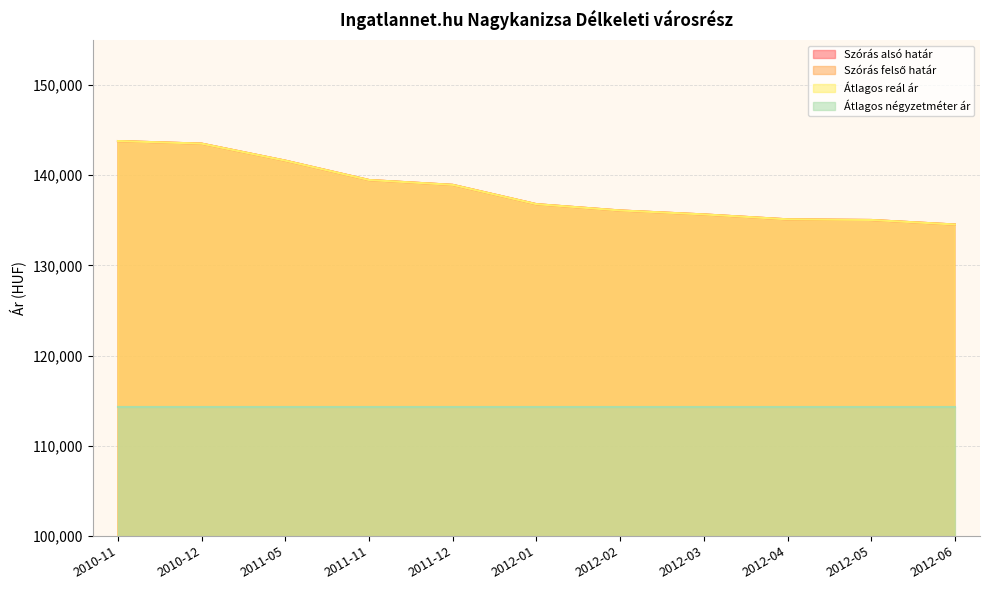

True or false: Szórás felső határ and Szórás alsó határ cross at least once.

False